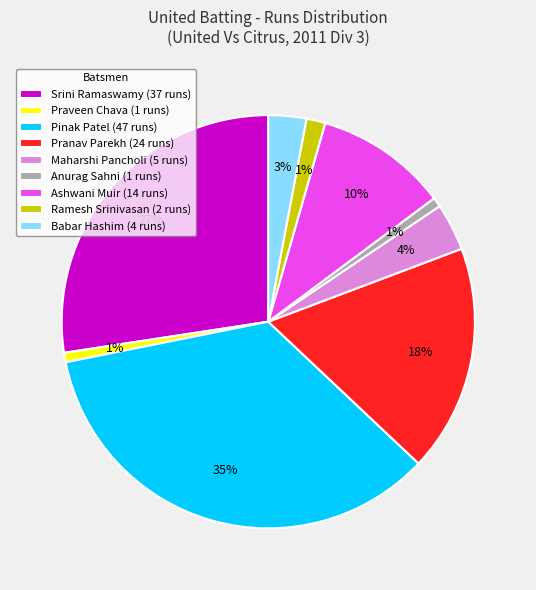

To the nearest percent, what is the combined percentage of Pranav Parekh (24 runs) and Anurag Sahni (1 runs)?

19%